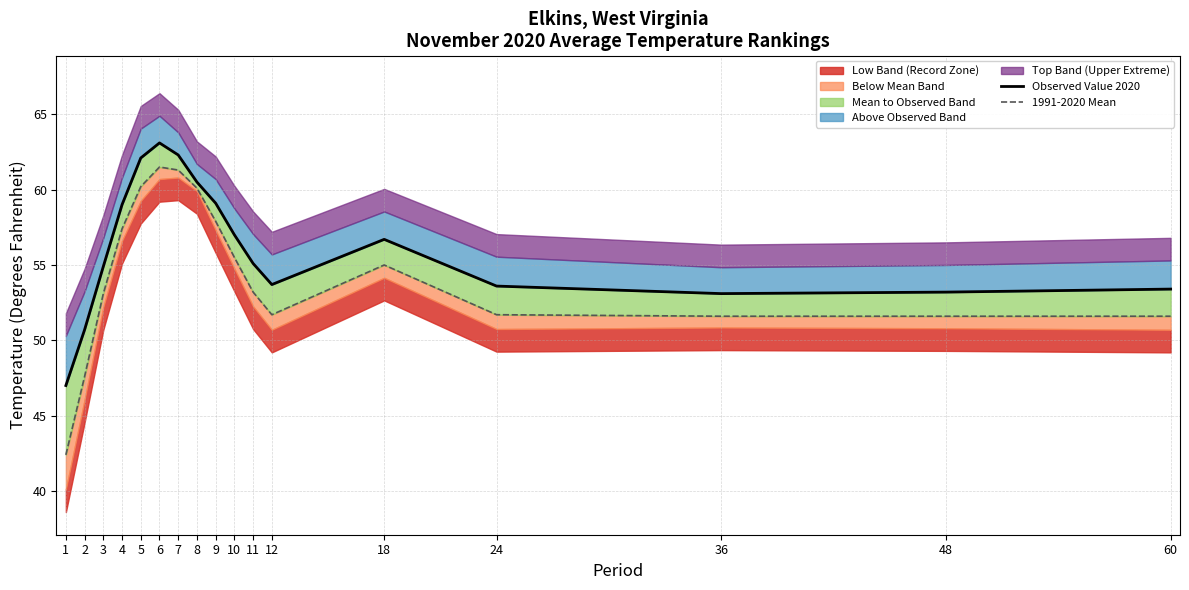

What is the value of the Observed Value 2020 point at the 7th from the left?

62.3